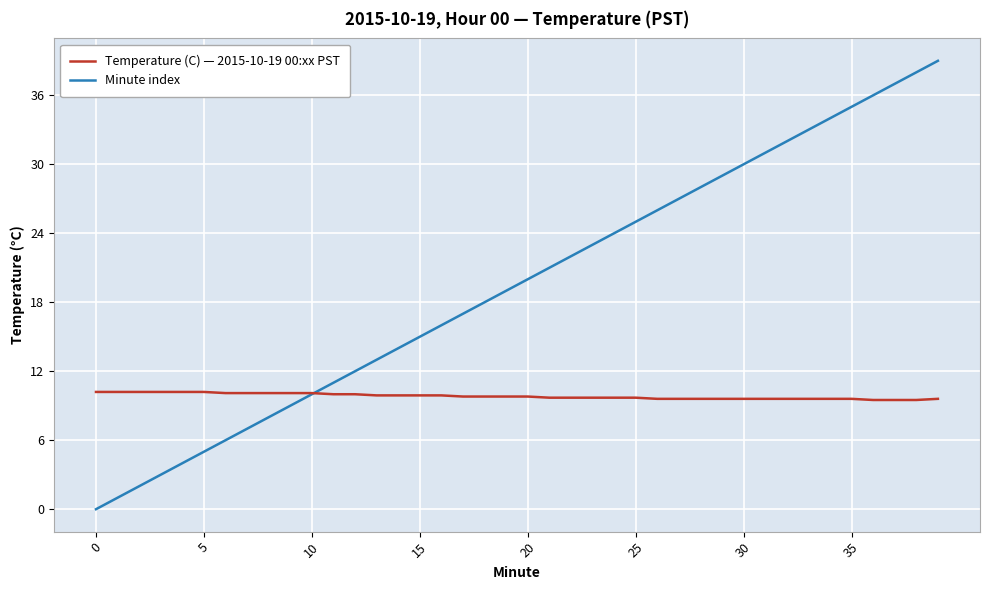

What is the average value of the Minute index series?

19.5